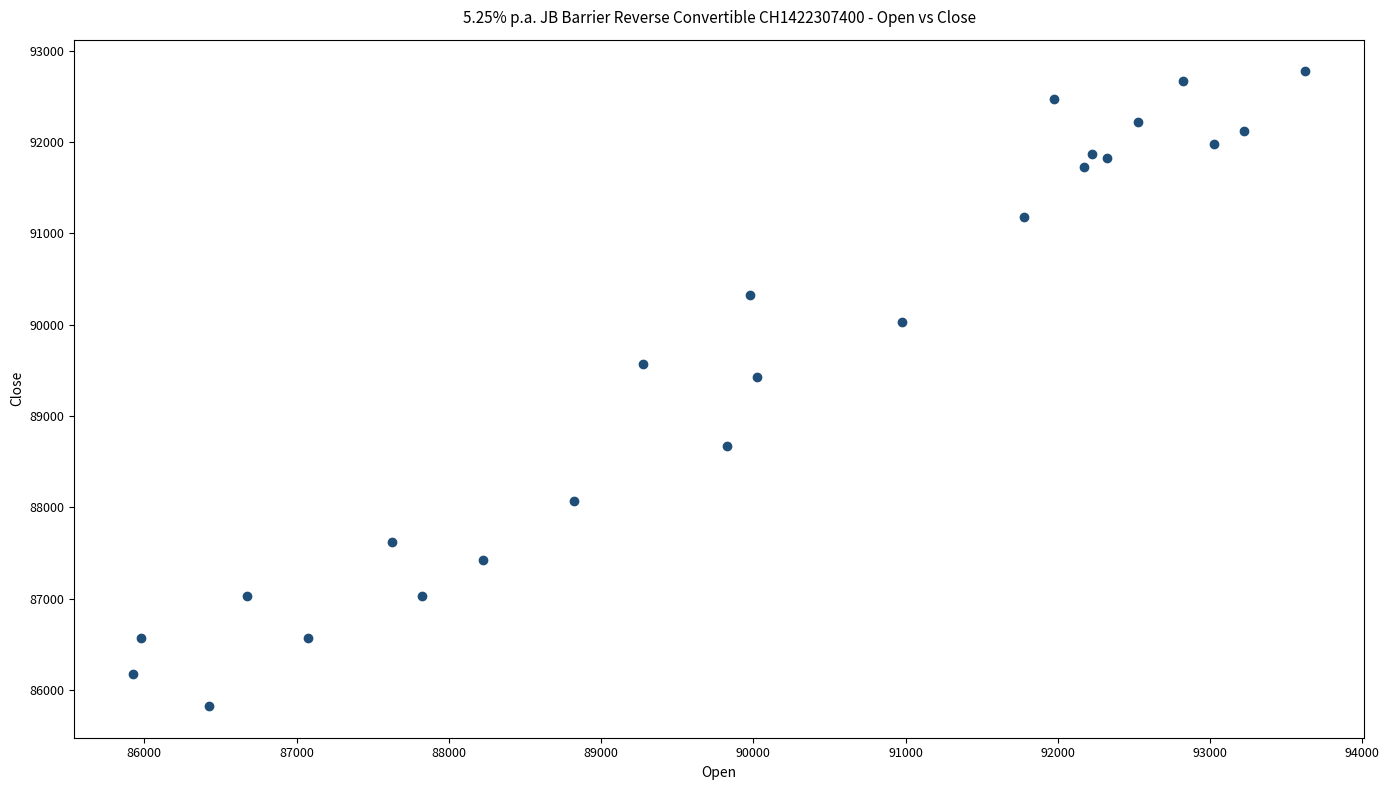

What is the range of X values (max minus min)?

7700